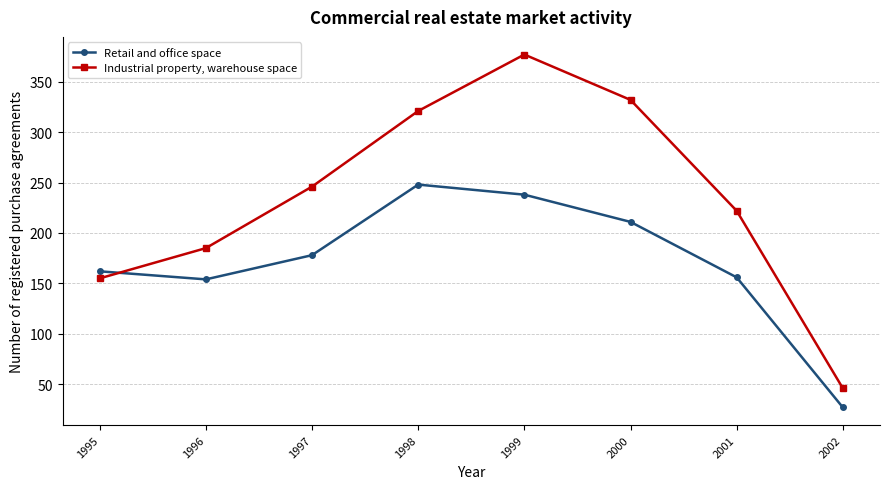

At 2001, list the series in order from largest to smallest.

Industrial property, warehouse space, Retail and office space